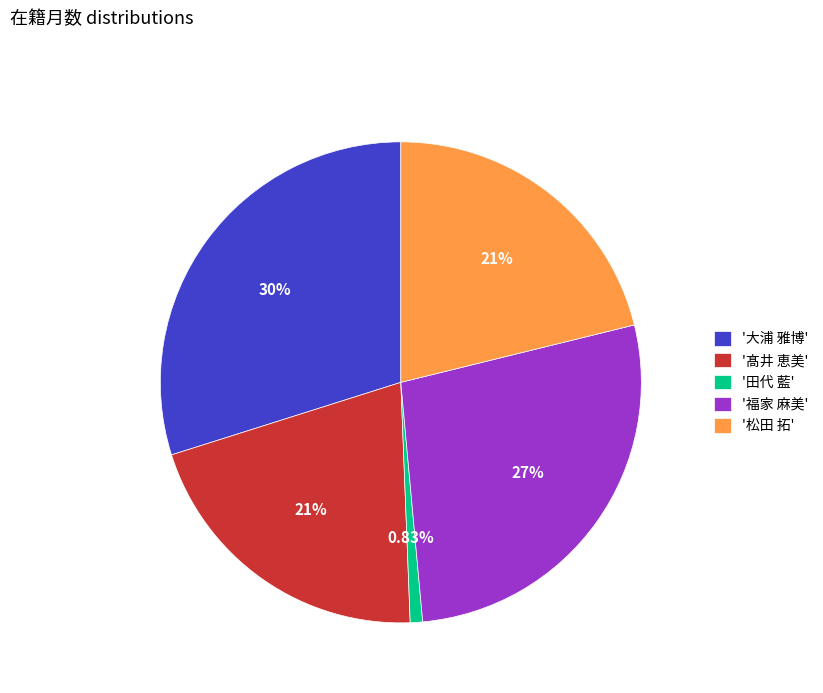

To the nearest percent, what is the difference between the largest and smallest slice percentages?

29%